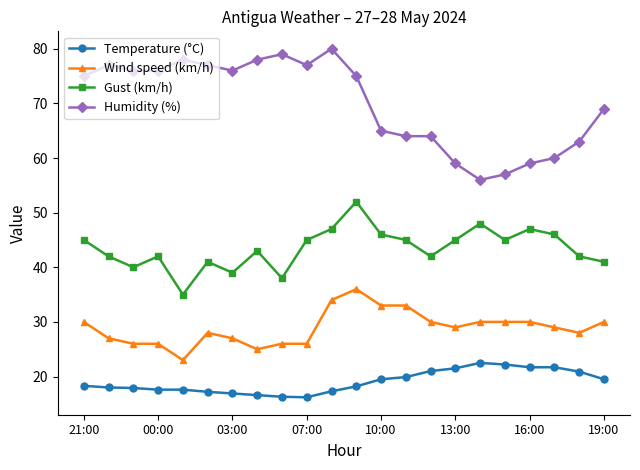

What is the value of the Humidity (%) point at the 20th from the left?

60.0